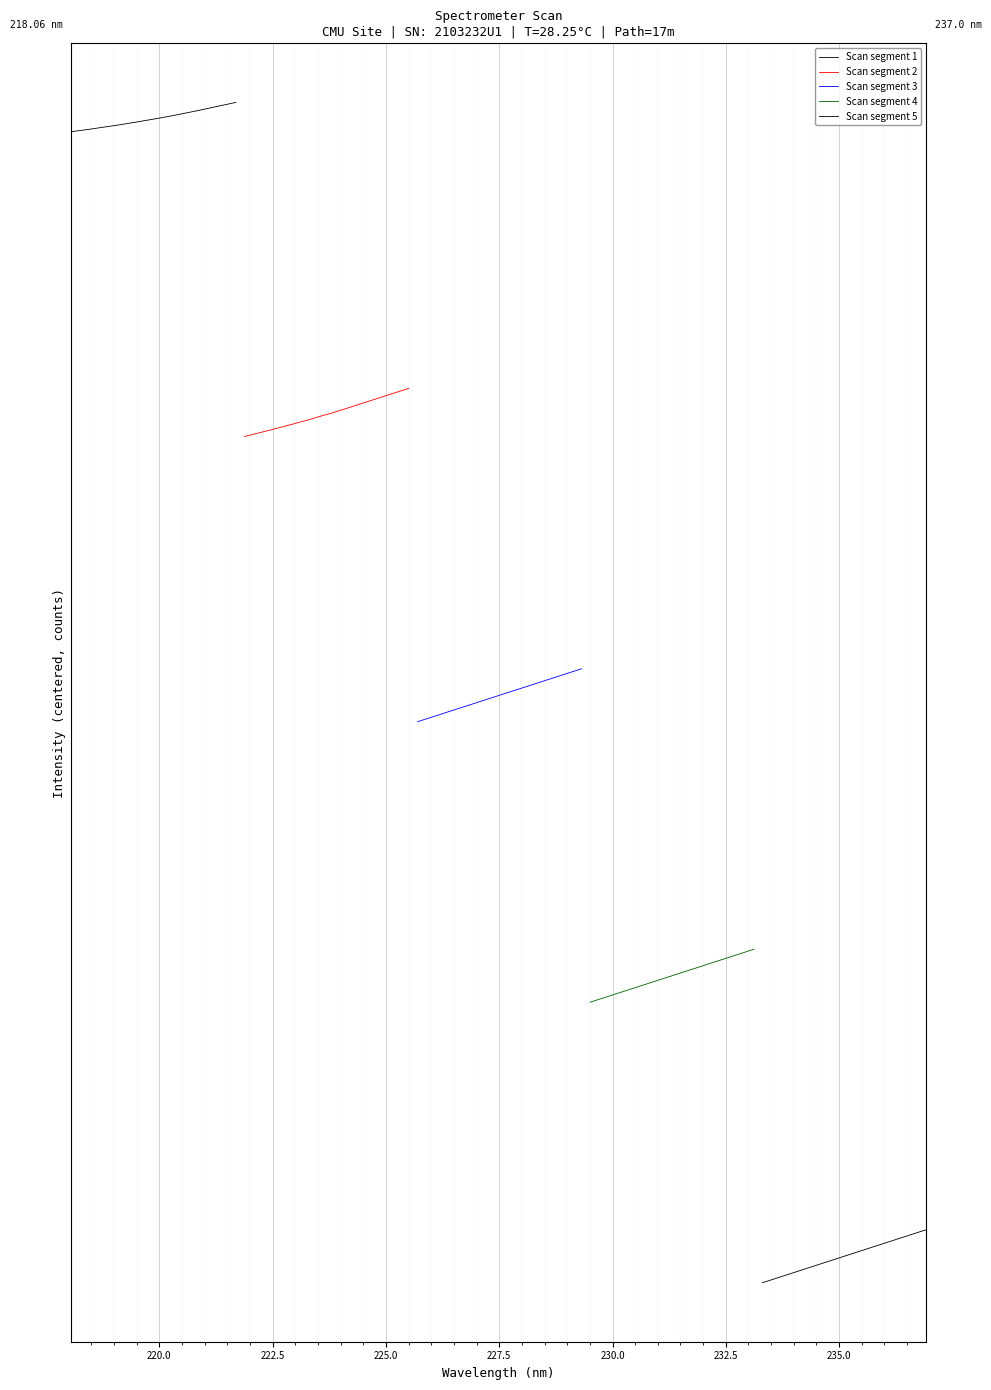

What is the difference between the second highest and minimum values in the Scan segment 4 series?

990.0